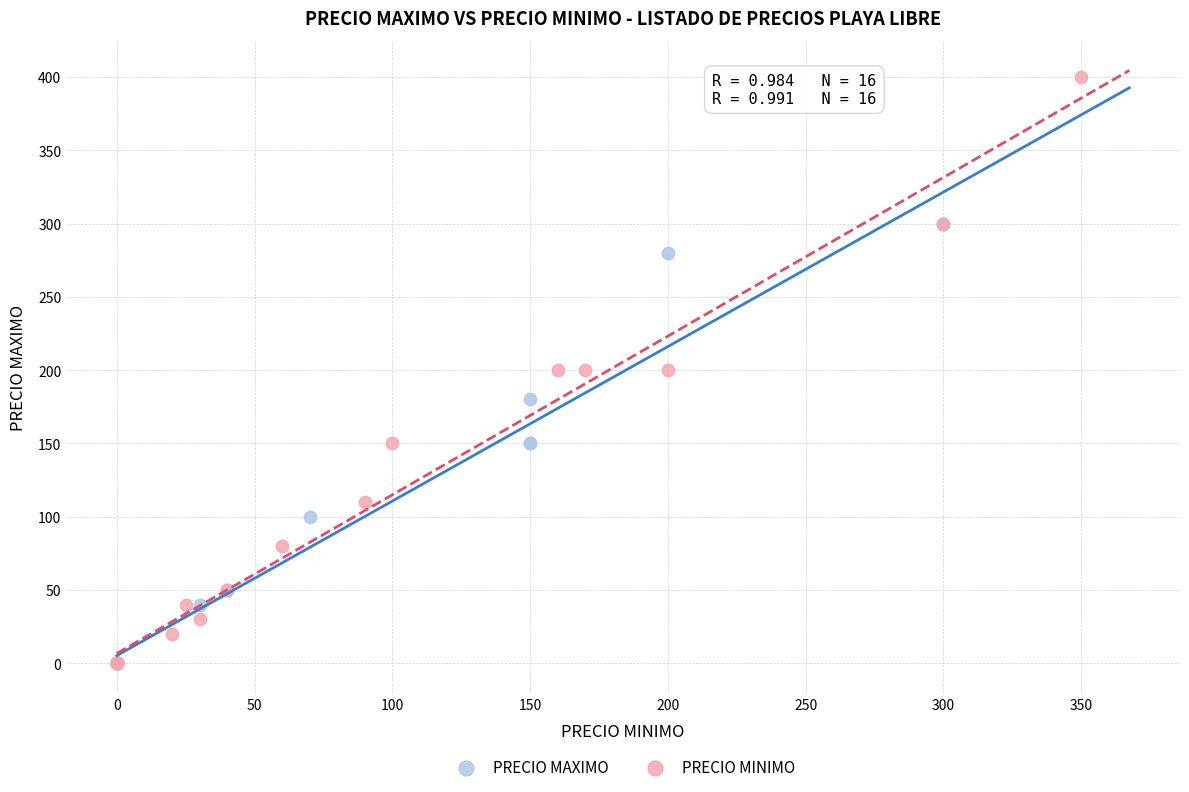

Which series reaches the maximum Y coordinate?

PRECIO MINIMO